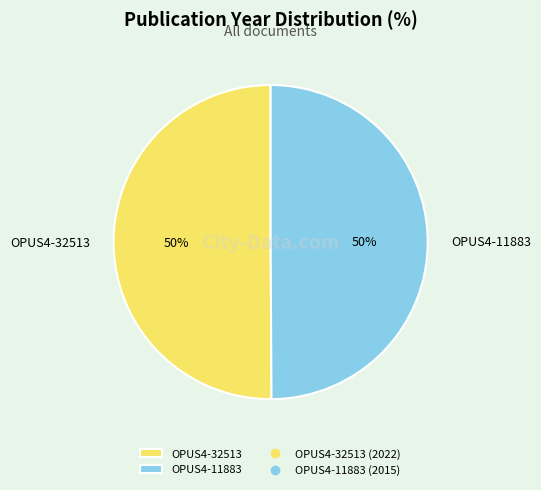

Is the sum of OPUS4-32513 and OPUS4-11883 greater than half?

Yes